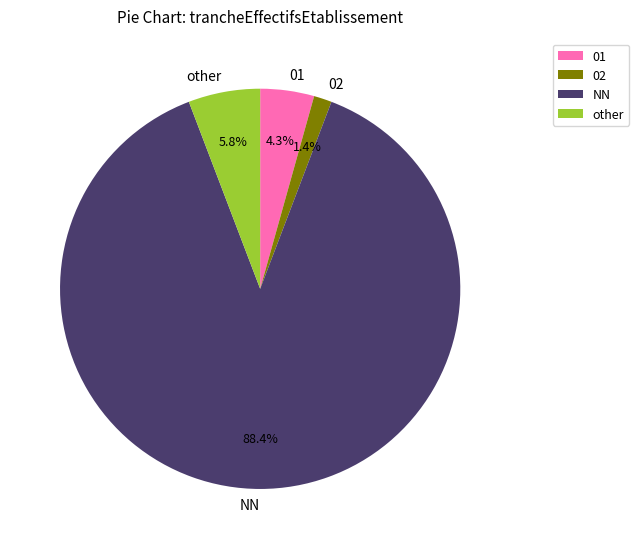

Rank the categories by value from lowest to highest.

02, 01, other, NN